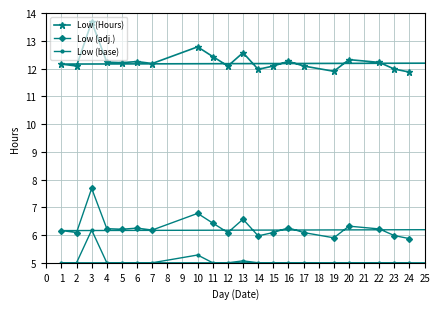

How many categories are shown in the chart?

23